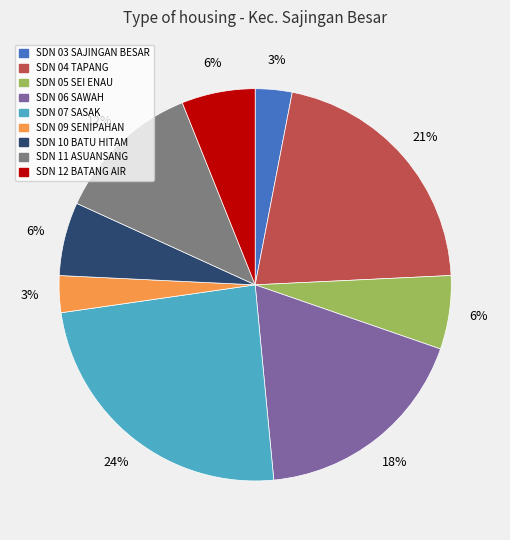

Which category has the biggest portion of the pie?

SDN 07 SASAK